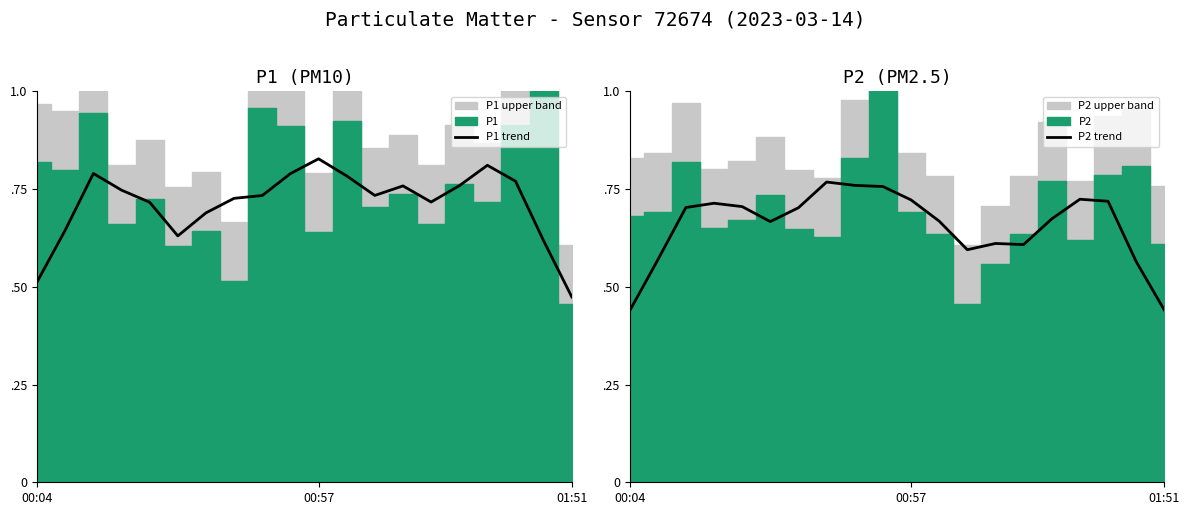

Which series has the largest total across all categories?

P1 trend